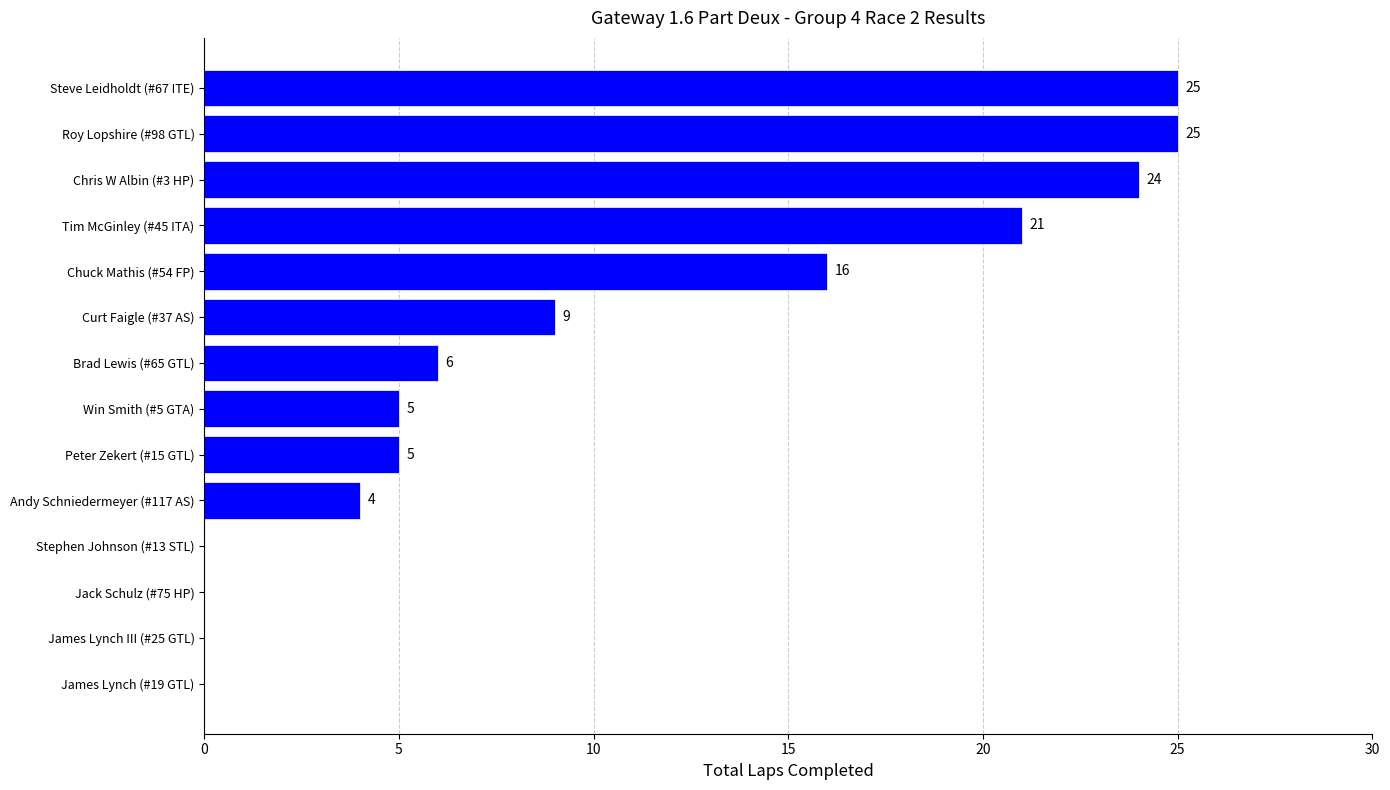

Which has a higher value, Andy Schniedermeyer (#117 AS) or Roy Lopshire (#98 GTL)?

Roy Lopshire (#98 GTL)